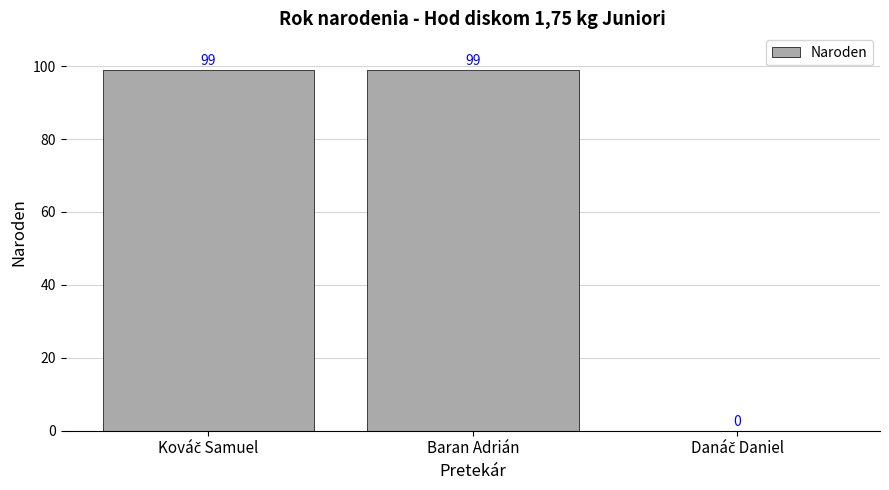

How many distinct data groups are displayed?

1